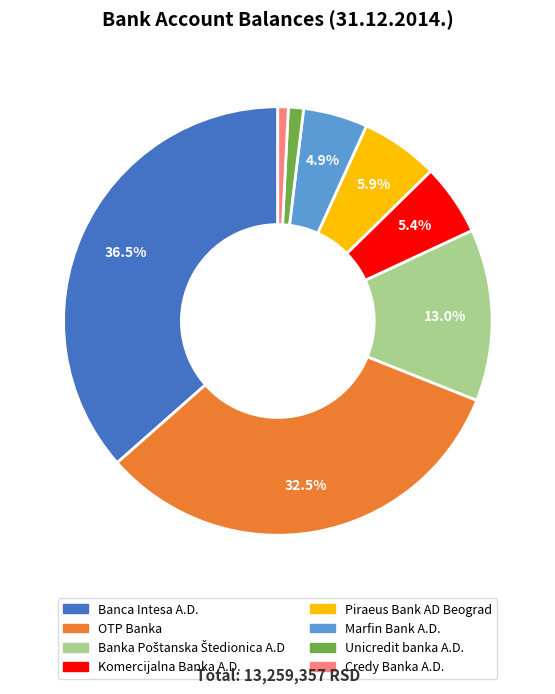

How many segments does this pie chart have?

8